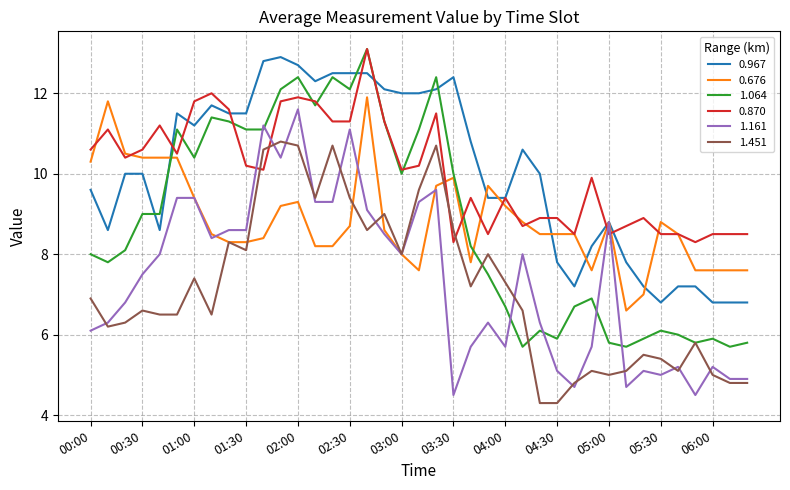

What is the lowest value of the 0.870 series?

8.3